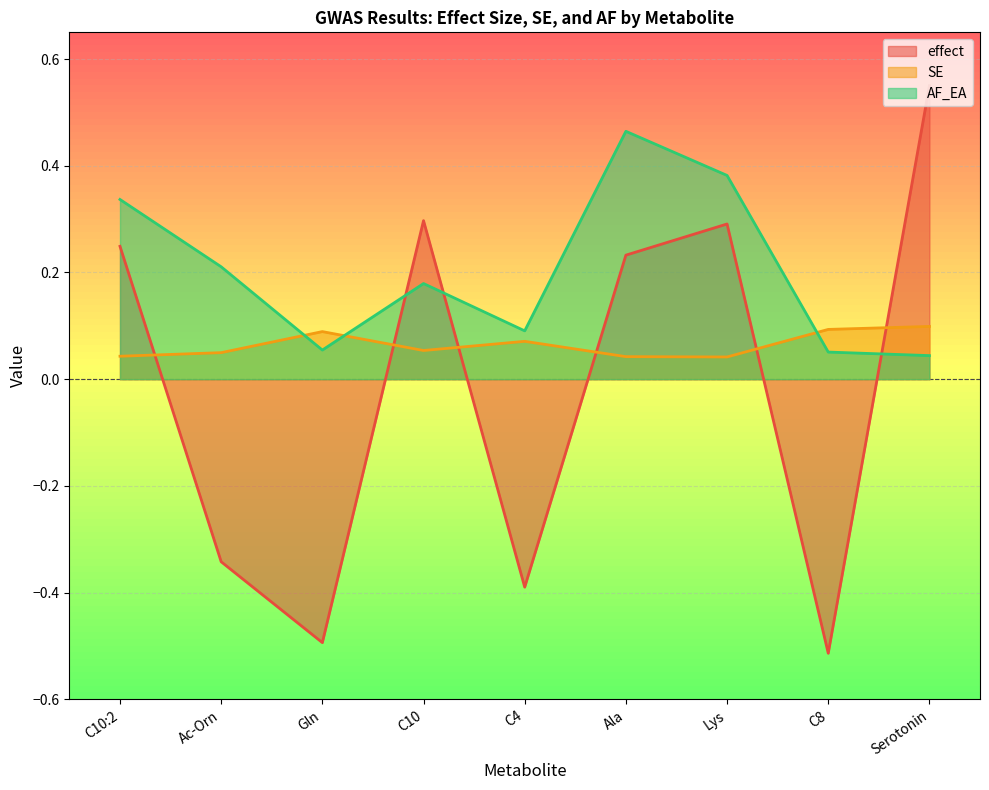

Which series has the widest spread of values?

effect